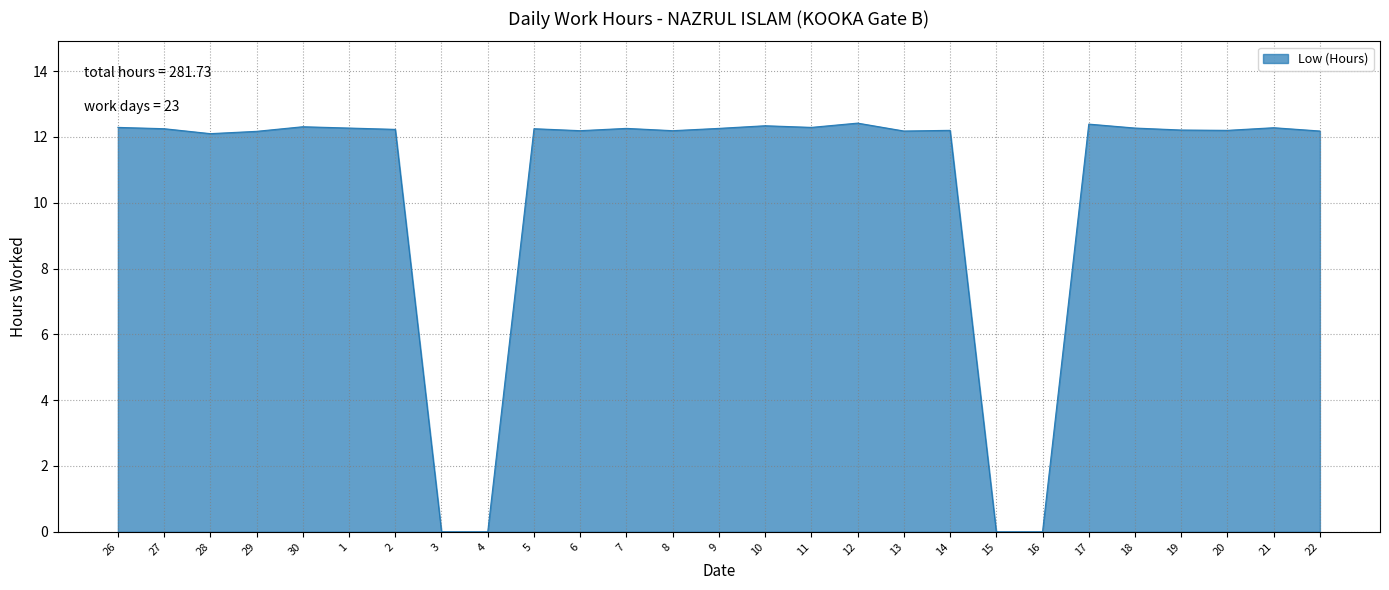

Is it true that the value at 8 is 12.2?

True